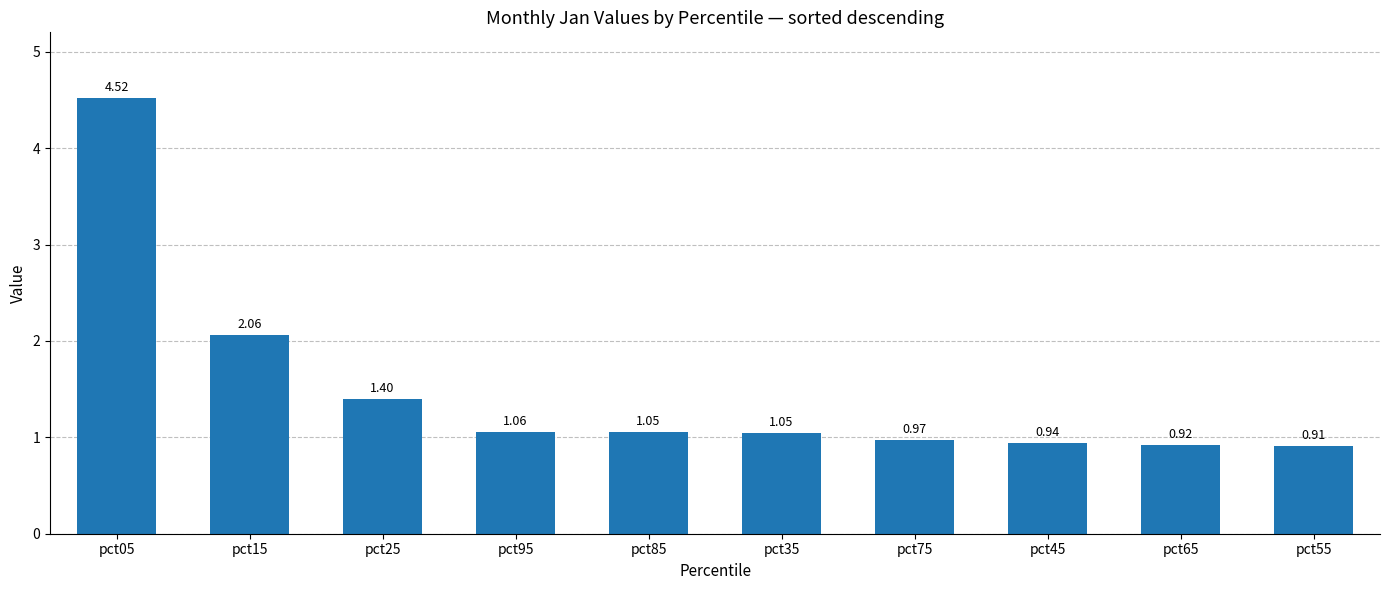

Which label corresponds to the smallest value in the chart?

pct55